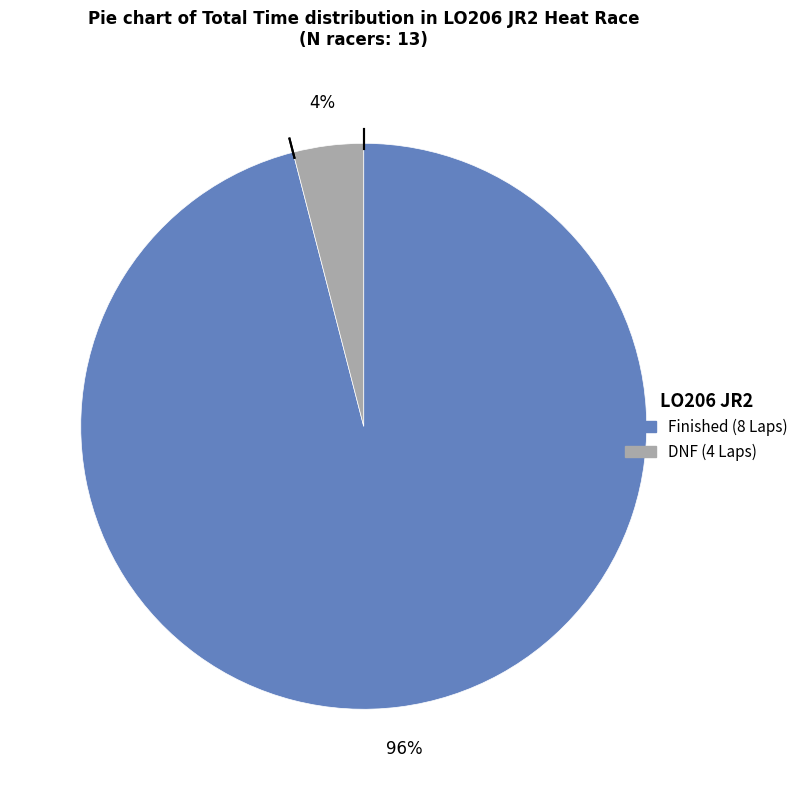

Rank the categories by value from highest to lowest.

Finished (8 Laps), DNF (4 Laps)